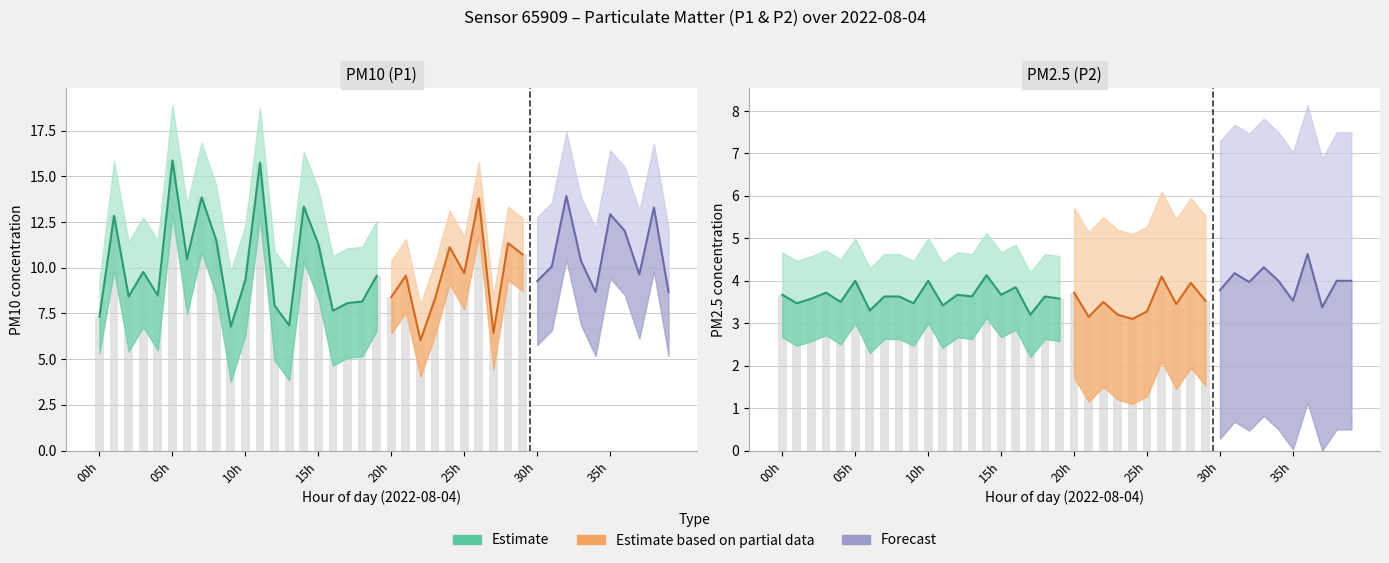

Which series has the largest total across all categories?

P1_upper